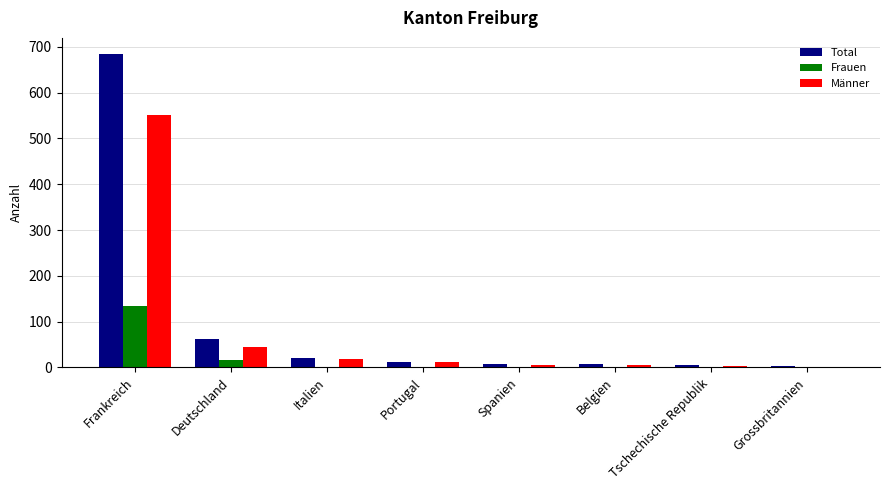

The value of Total at Frankreich is 685. True or false?

True